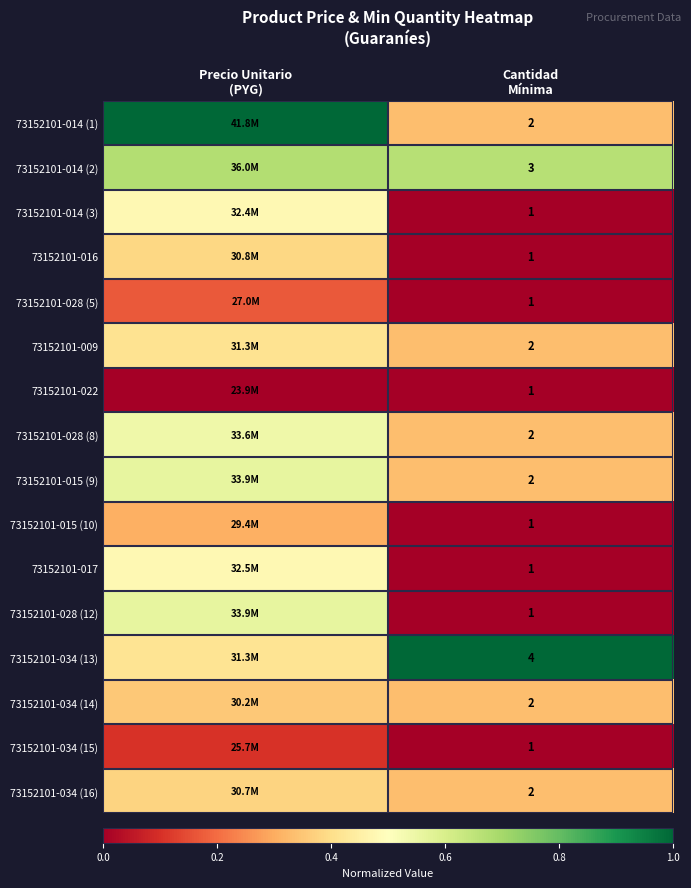

How many distinct data groups are displayed?

16